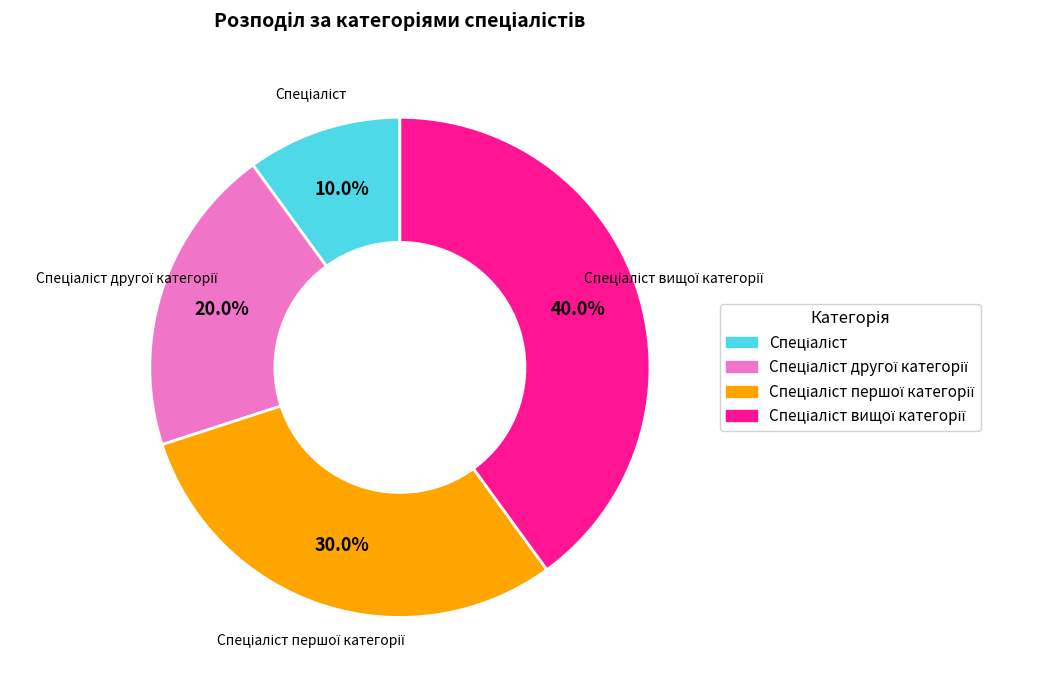

Is there any slice that represents more than half of the pie?

No